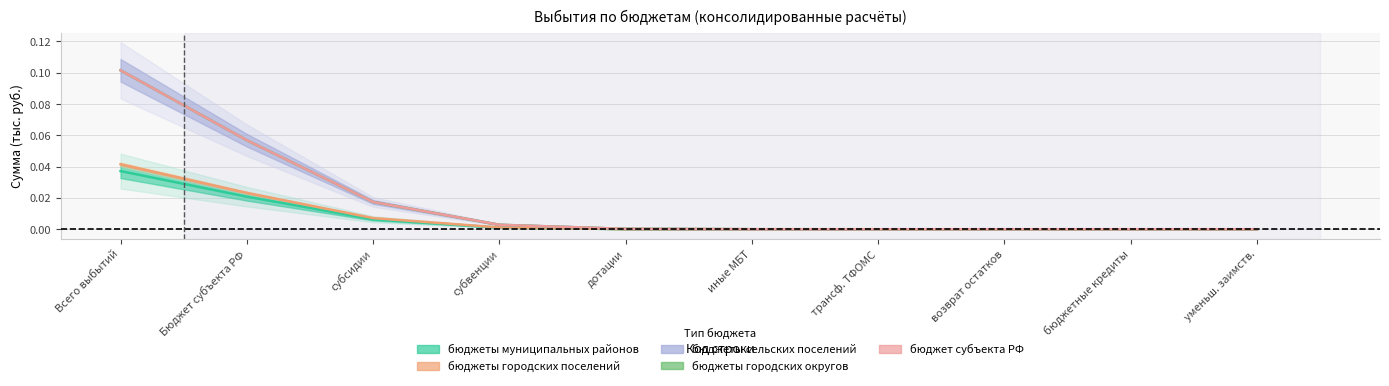

Which series has the largest total across all categories?

бюджеты сельских поселений